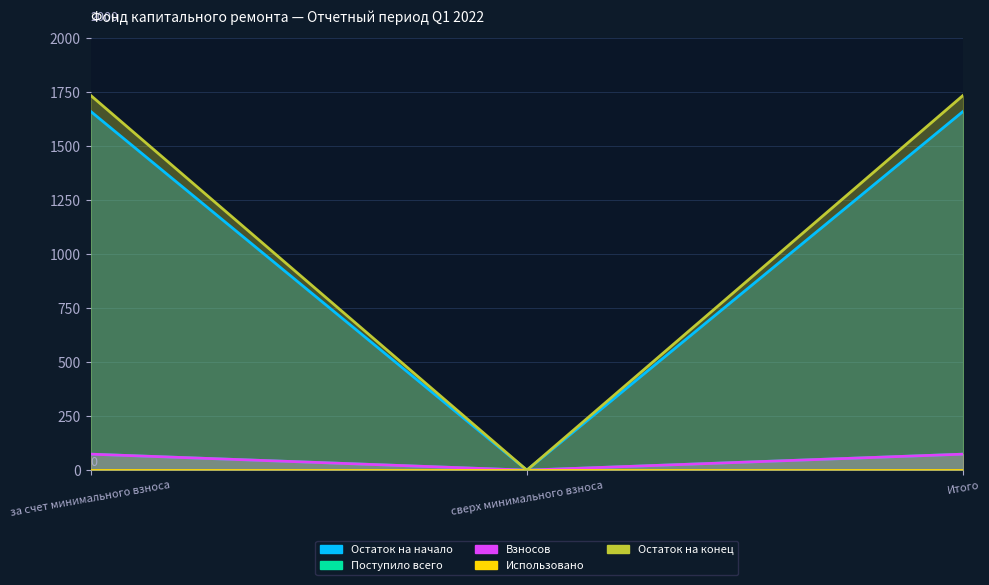

What position from the left is Итого?

3